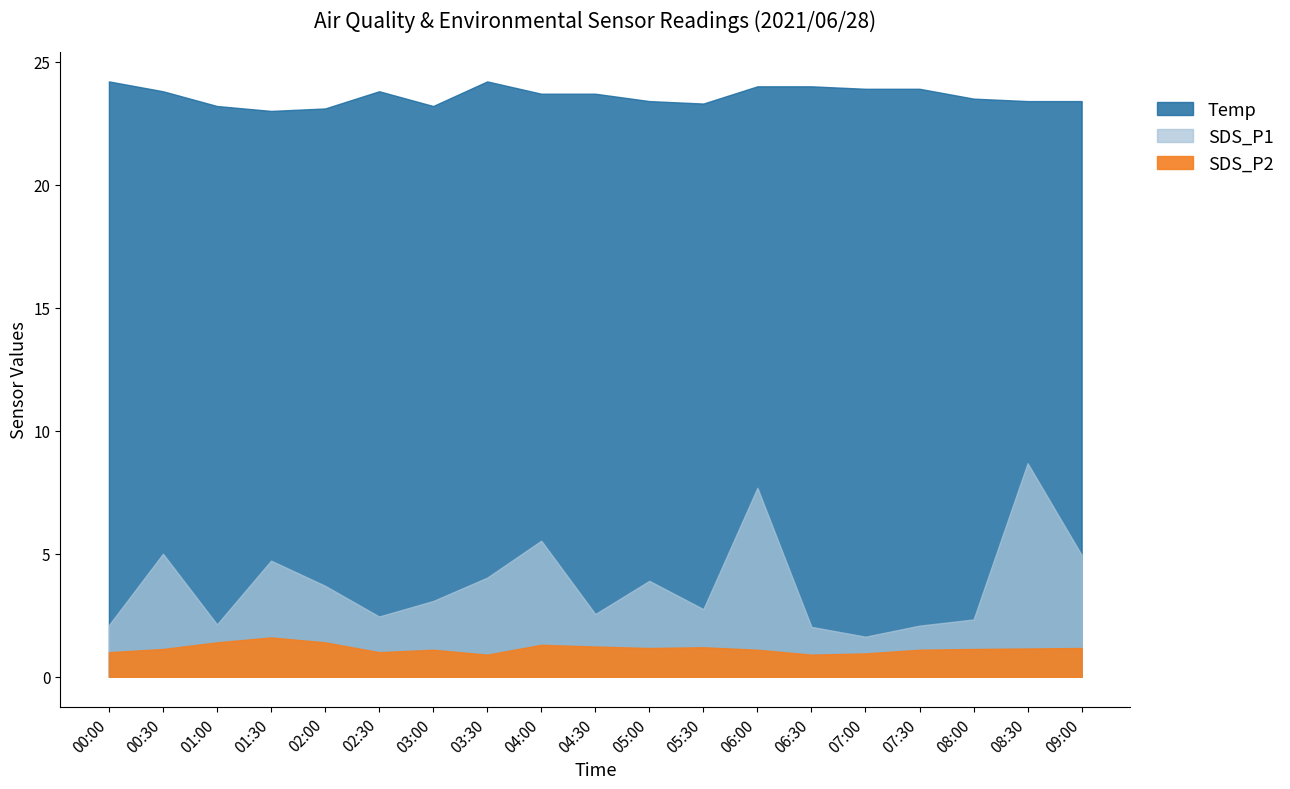

Is it true that SDS_P1 equals 5.0 at 09:00?

True